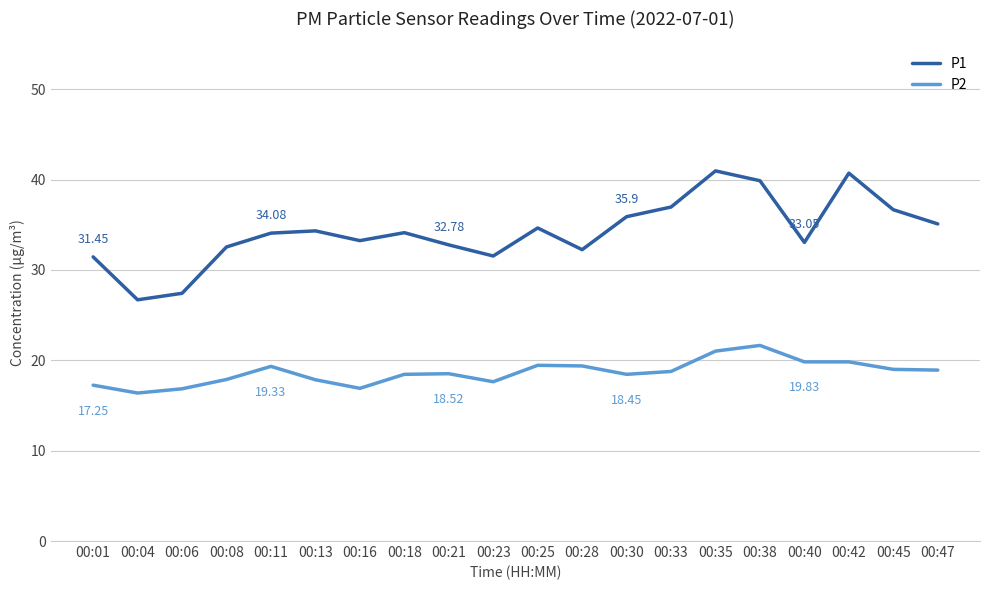

Rank the series by their maximum value, from lowest to highest.

P2, P1